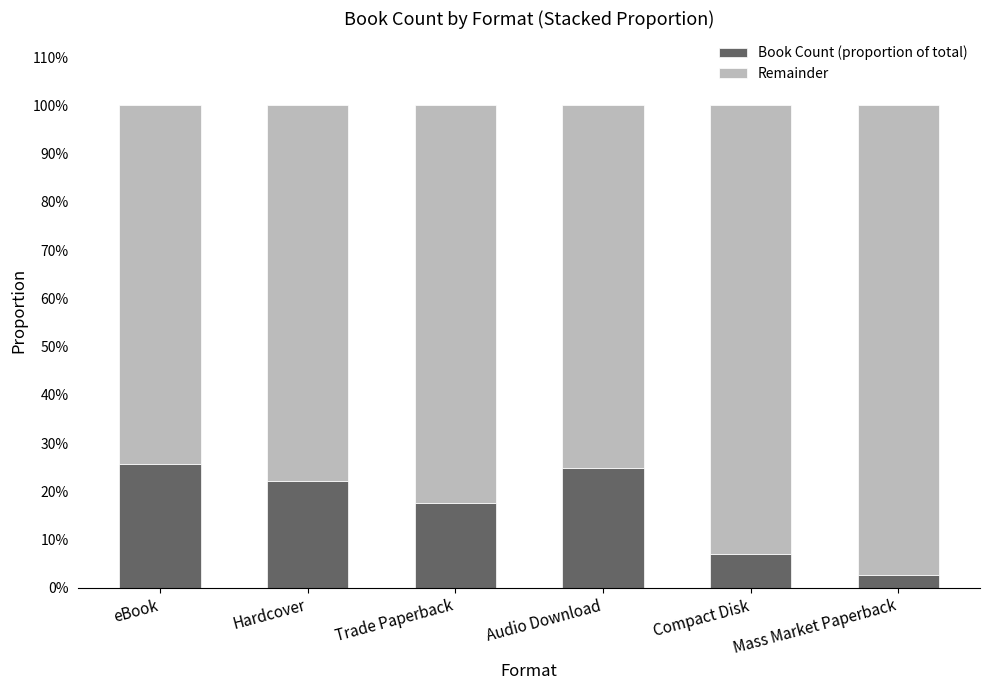

At Hardcover, list the series in order from smallest to largest.

Book Count (proportion of total), Remainder